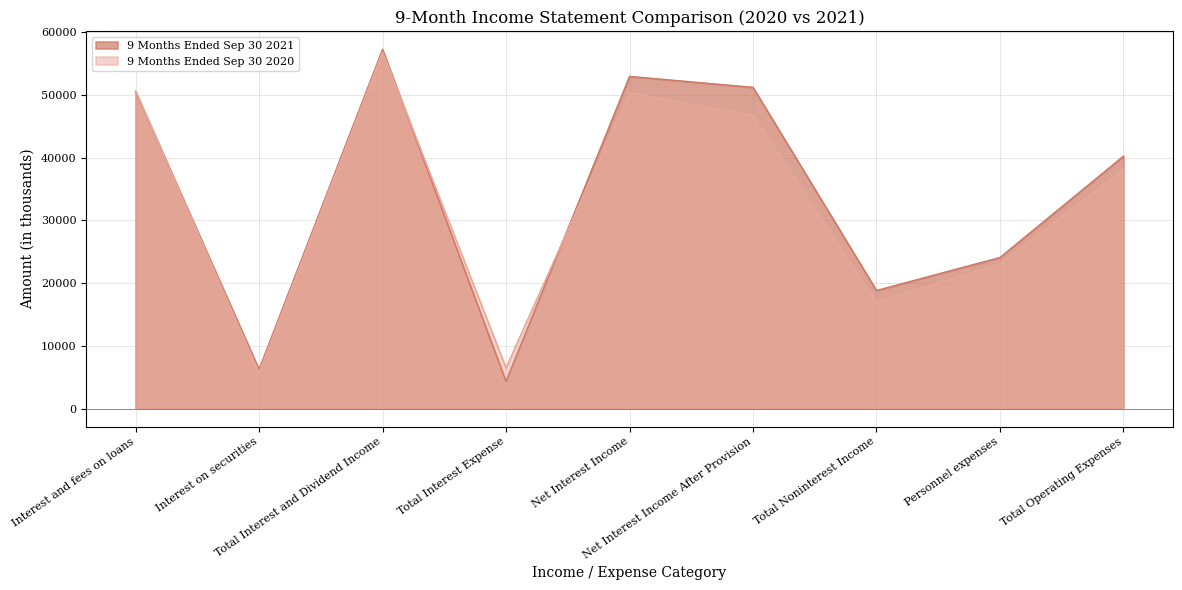

How many interior local valleys does the 9 Months Ended Sep 30 2021 series have?

3